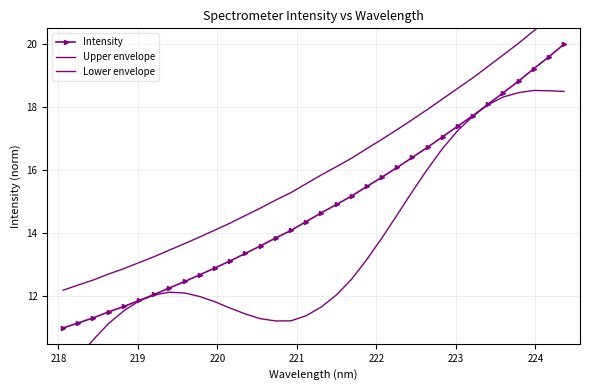

What is the value of the Intensity point at the 8th from the left?

12.3